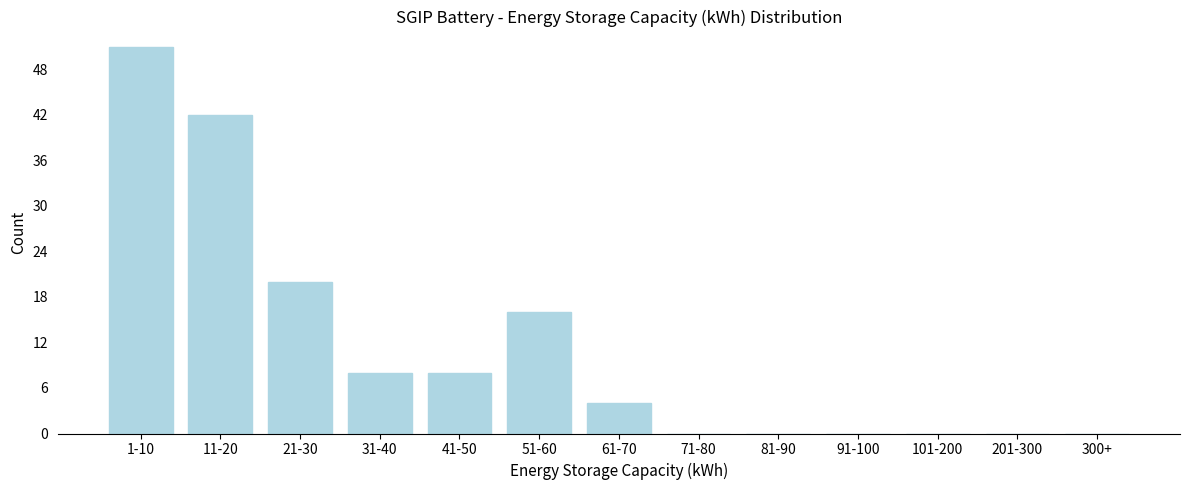

Reading right to left, what are all the values shown in this chart?

300+=0	201-300=0	101-200=0	91-100=0	81-90=0	71-80=0	61-70=4	51-60=16	41-50=8	31-40=8	21-30=20	11-20=42	1-10=51